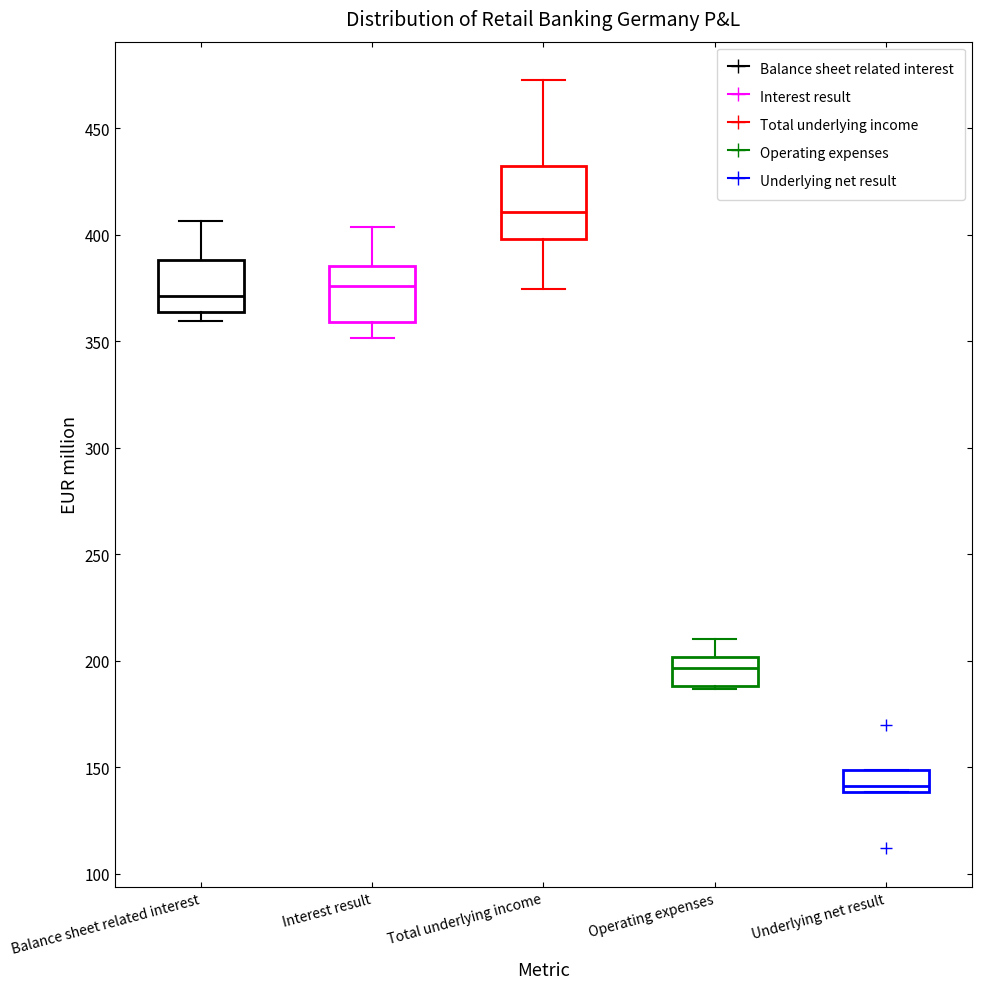

Comparing the boxes themselves (not the whiskers), which one is the tallest?

Total underlying income